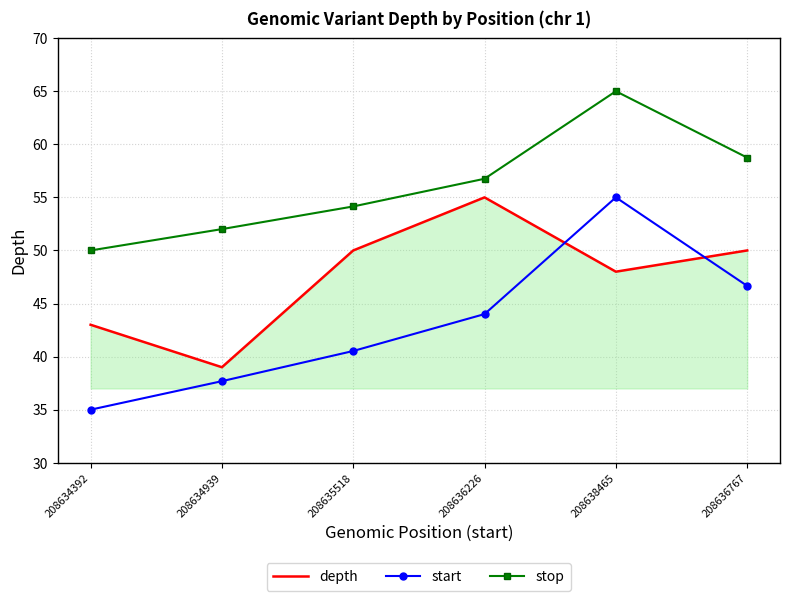

At 208634392, list the series in order from smallest to largest.

start, depth, stop